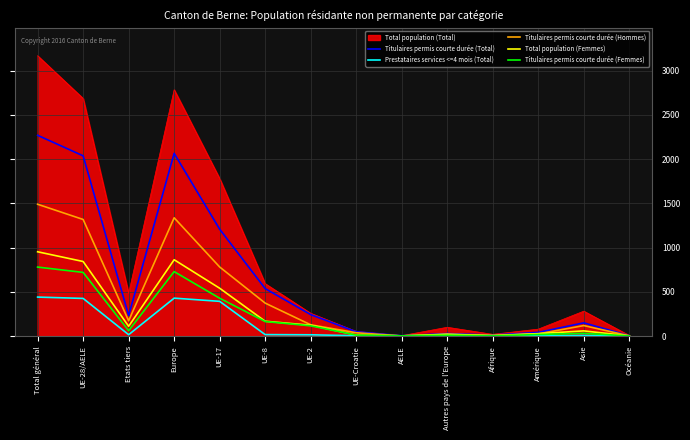

Rank the series by their maximum value, from lowest to highest.

Prestataires services <=4 mois (Total), Titulaires permis courte durée (Femmes), Total population (Femmes), Titulaires permis courte durée (Hommes), Titulaires permis courte durée (Total), Total population (Total)